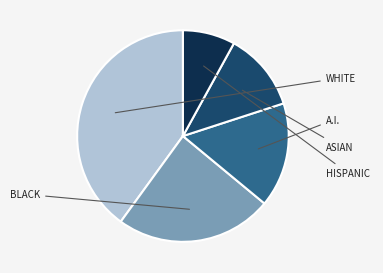

Does any single category account for the majority?

No